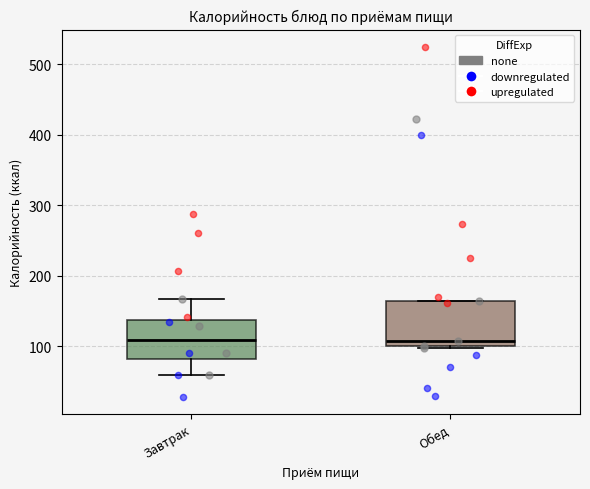

Where does the upper whisker of the box for Завтрак end on the y-axis? The values are not printed on the chart, so give them approximately, as read against the axis.

170